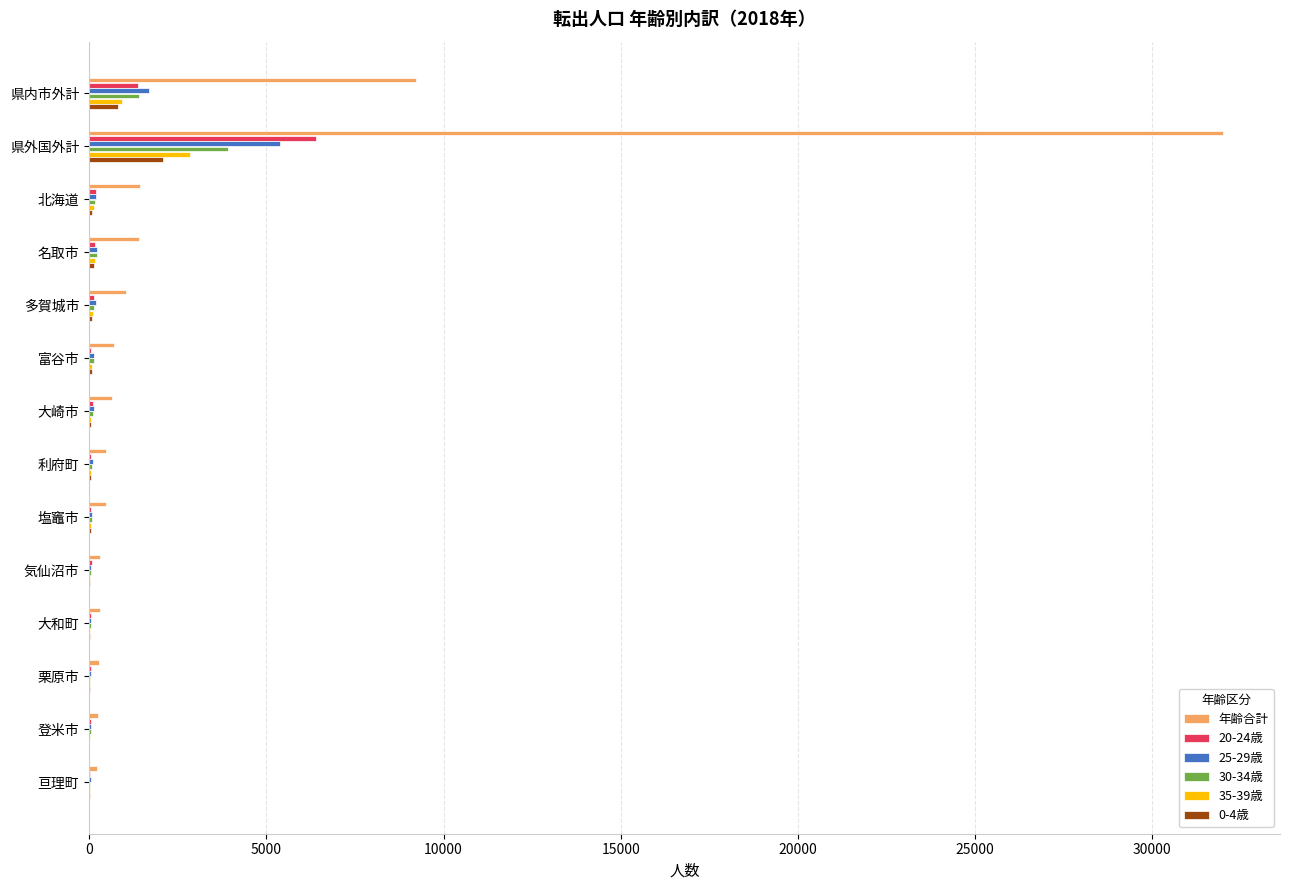

Which series has the largest total across all categories?

年齢合計